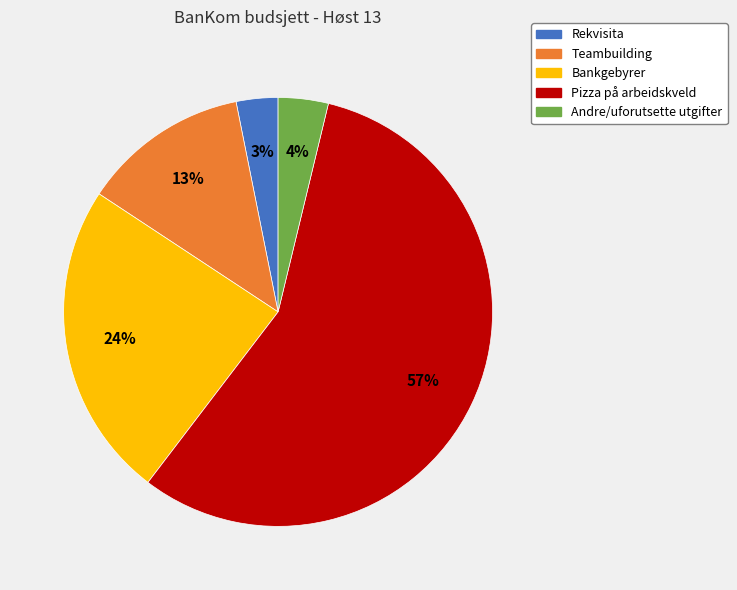

Which has a higher value, Teambuilding or Bankgebyrer?

Bankgebyrer